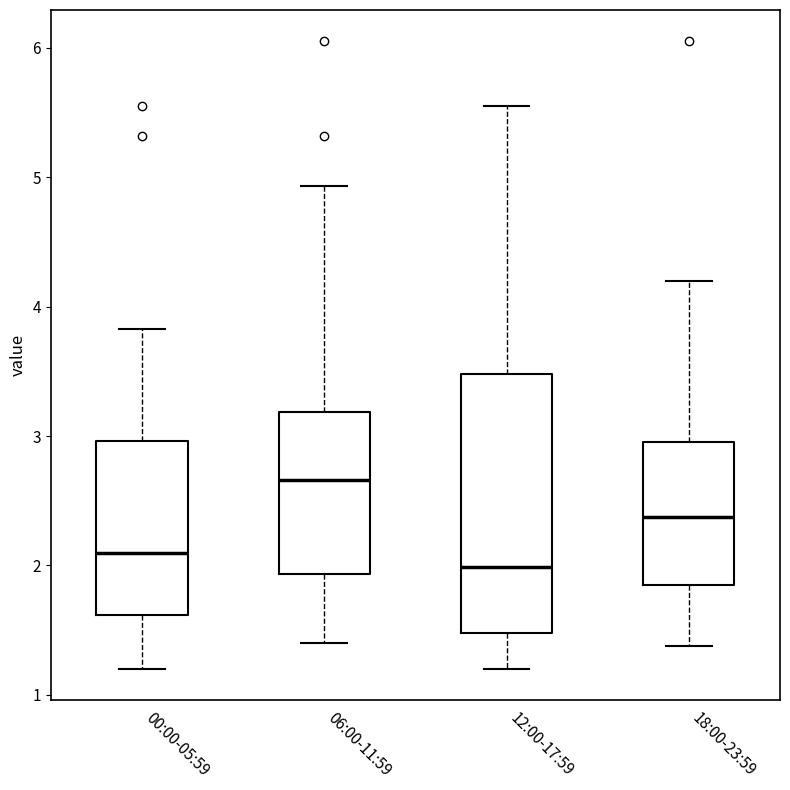

Which box is the tallest, from its lower edge to its upper edge?

12:00-17:59